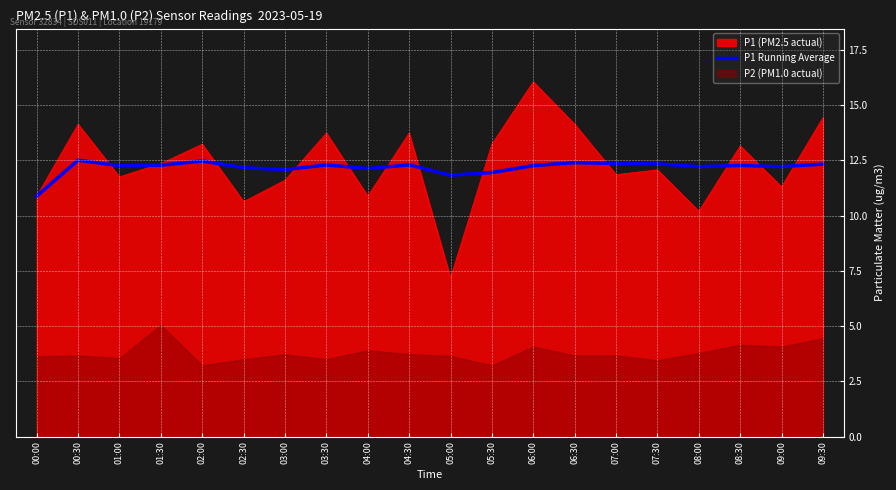

Is it true that the value at 04:30 is 3.1?

False